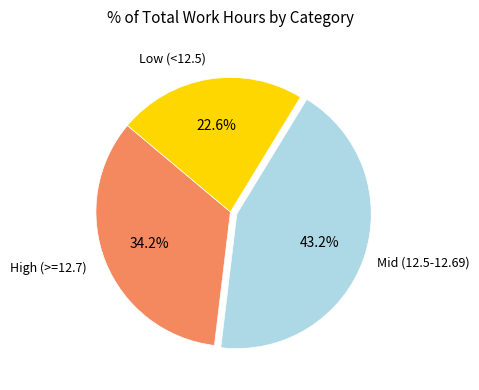

Does any single category account for the majority?

No